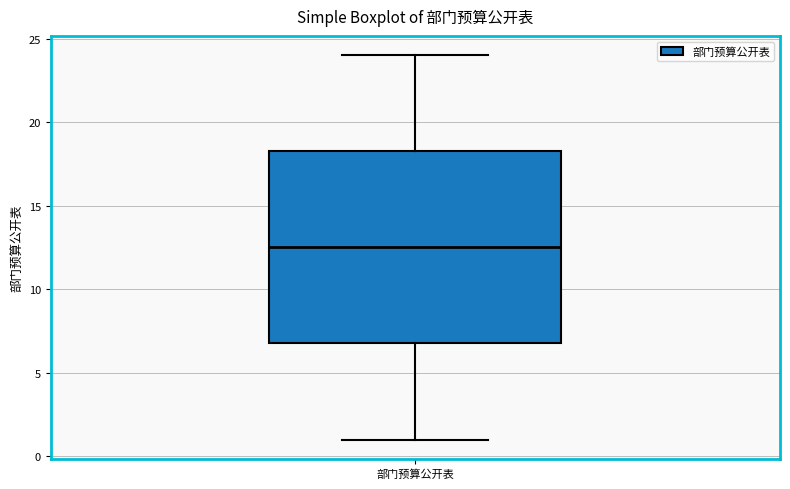

Read this box plot against the y-axis: the position of the median line, the range covered by the box, and the ends of both whiskers. The values are not printed on the chart, so give them approximately, as read against the axis.

median 12.5, box 7.0 to 18.5, whiskers 1.0 to 24.0